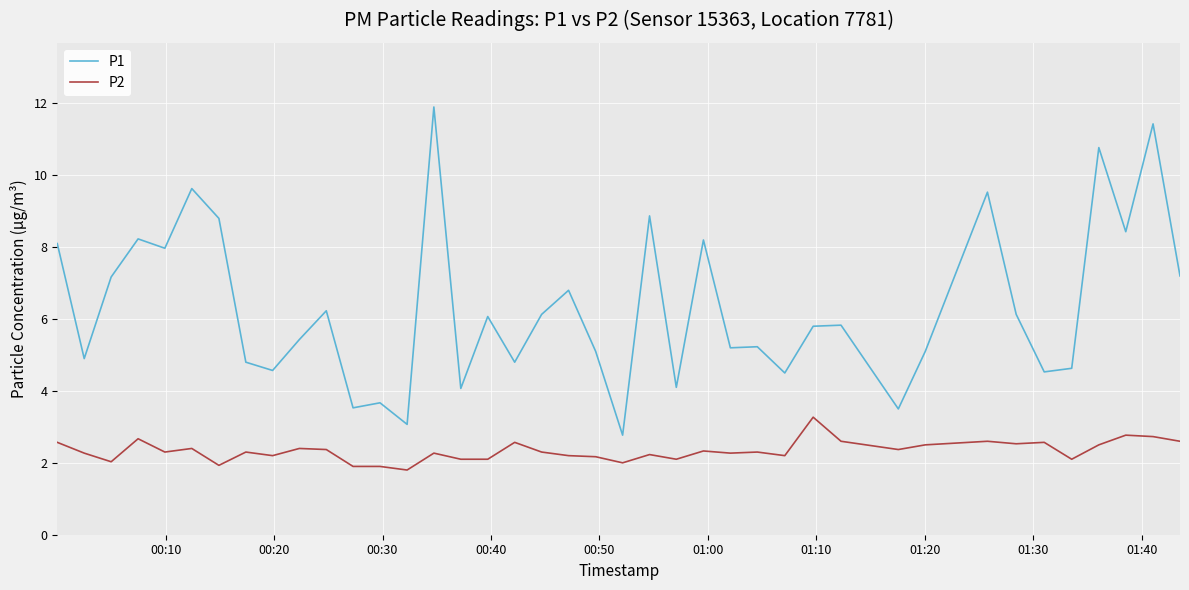

In P1, how many points are lower than both neighbors (excluding endpoints)?

14